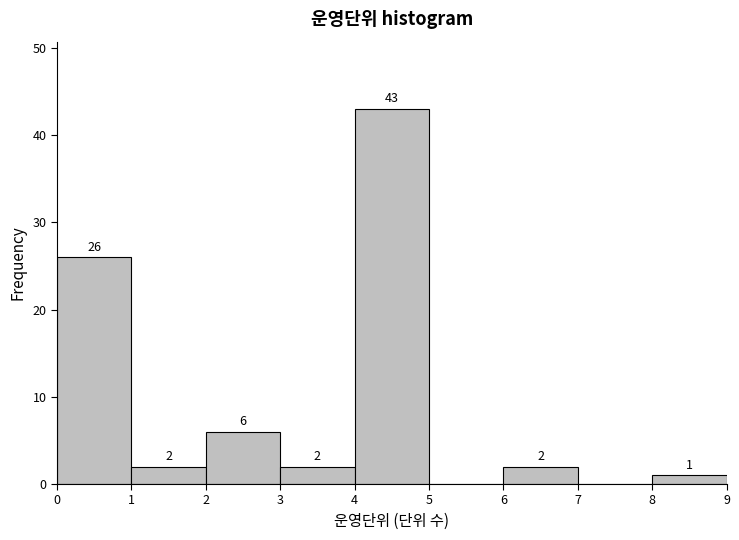

Which range on the x-axis has the tallest bar?

4 to 5